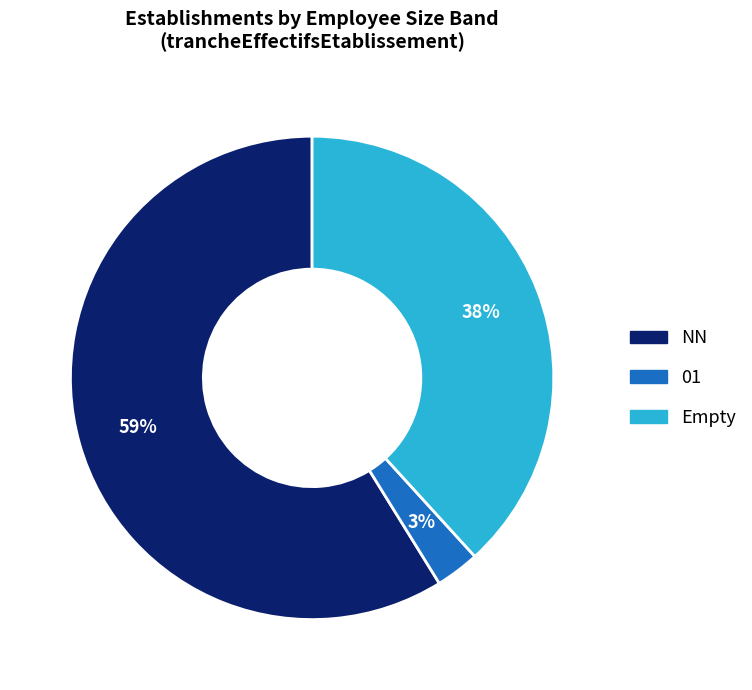

To the nearest percent, what is the difference between the largest and smallest slice percentages?

56%